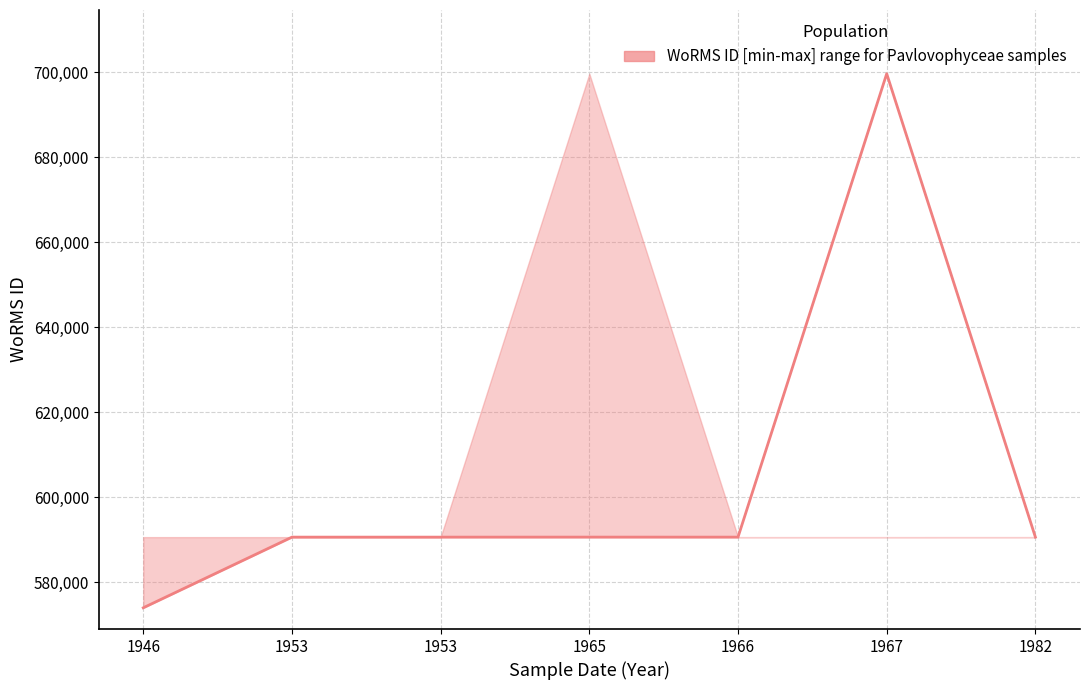

True or false: the data shows 573929 at 1946.

True